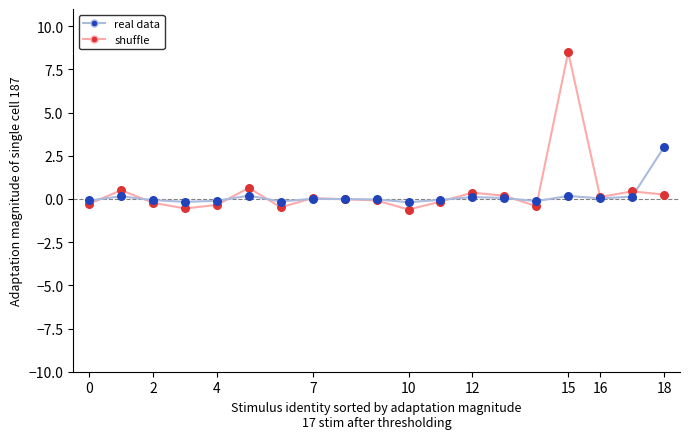

List the series in order of their peak value, lowest first.

real data, shuffle